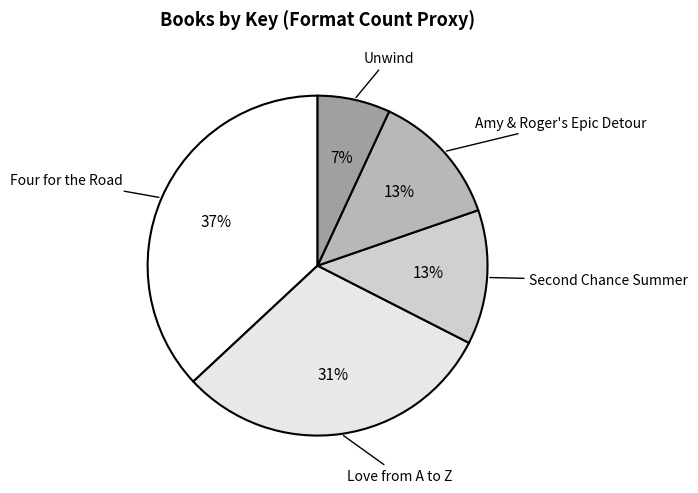

Which category has the smallest portion of the pie?

Unwind